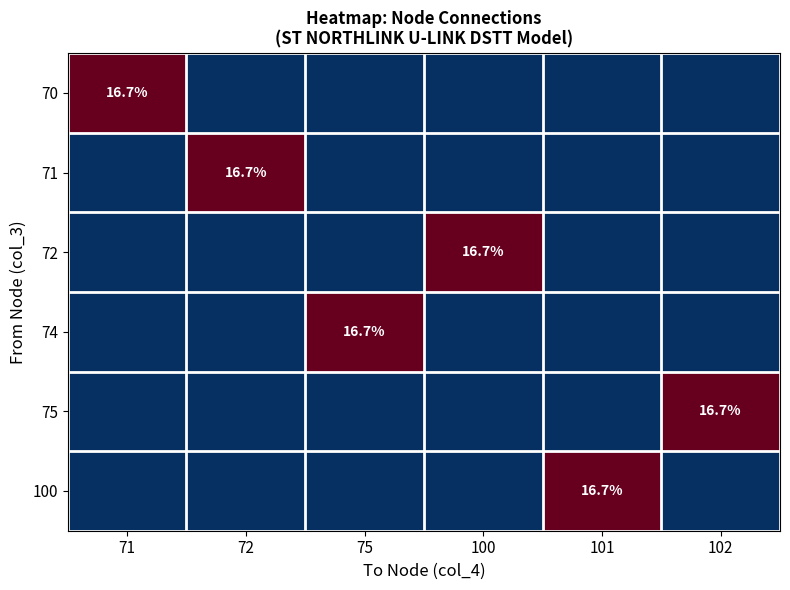

Which has a higher value, 72 or 101?

72